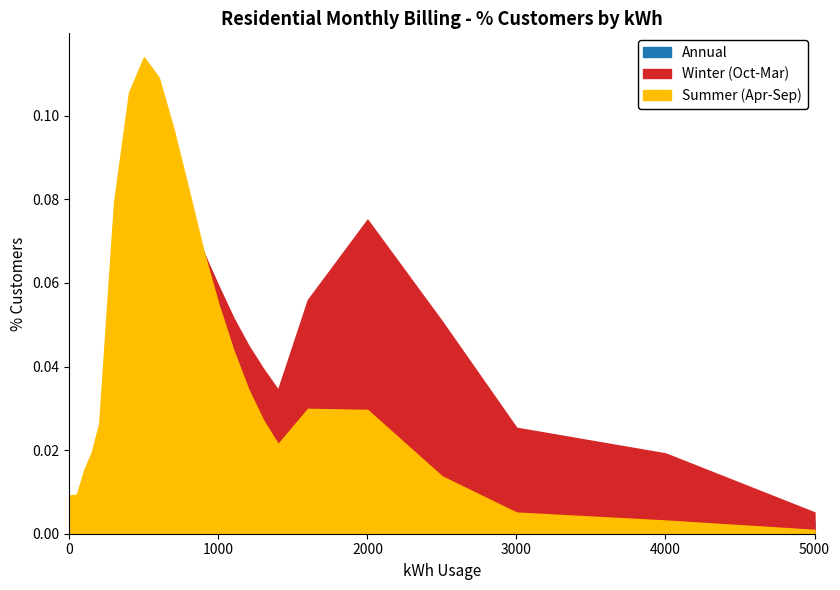

At which label is Annual closest to 0?

5000